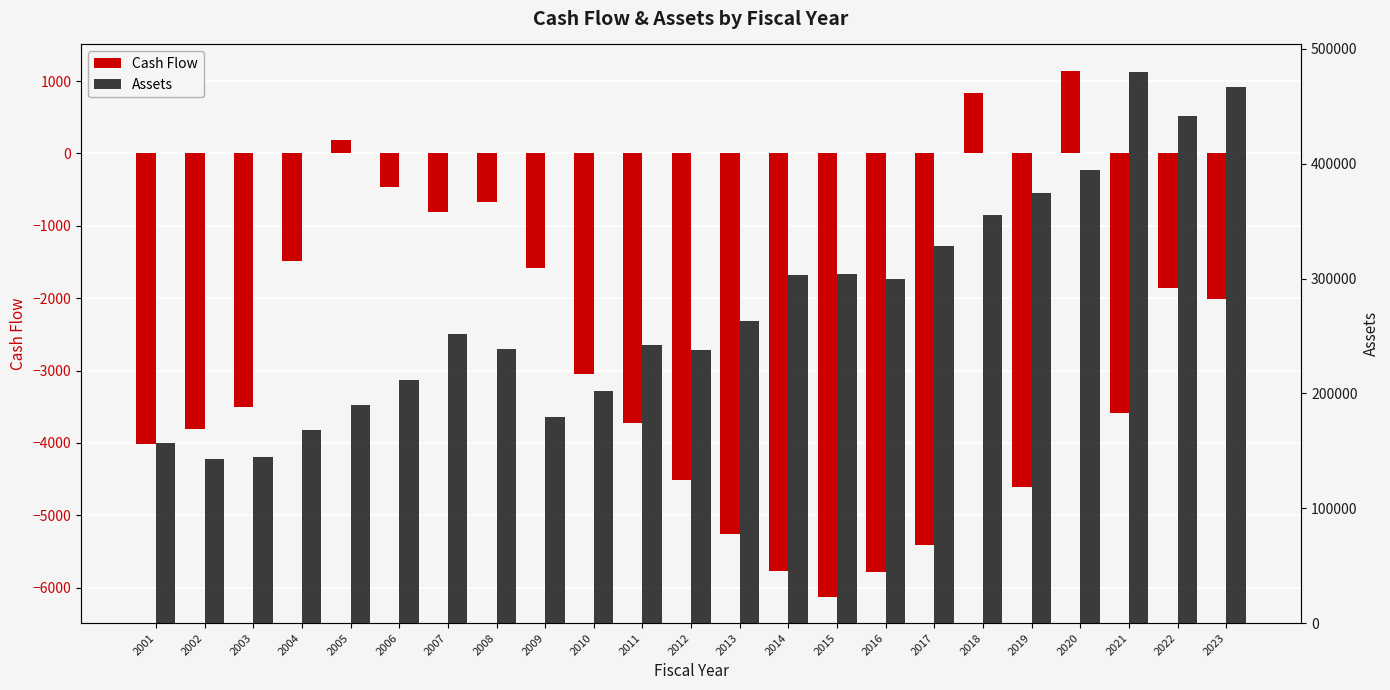

Reading right to left, list all the values displayed in this chart.

Cash Flow: -2008.8	-1853.0	-3588.8	1142.0	-4602.4	827.8	-5403.2	-5788.8	-6124.1	-5765.1	-5252.2	-4510.9	-3719.7	-3047.3	-1586.8	-672.4	-807.1	-461.2	181.0	-1482.5	-3498.9	-3803.7	-4008.9
Assets: 467048.9	441644.9	479904.5	394490.3	374446.1	355674.5	328020.3	300035.8	304011.3	302962.9	262961.8	237833.1	242515.2	202213.8	179710.3	238394.3	251567.3	211561.3	189958.1	167852.6	144988.9	142985.6	156497.5